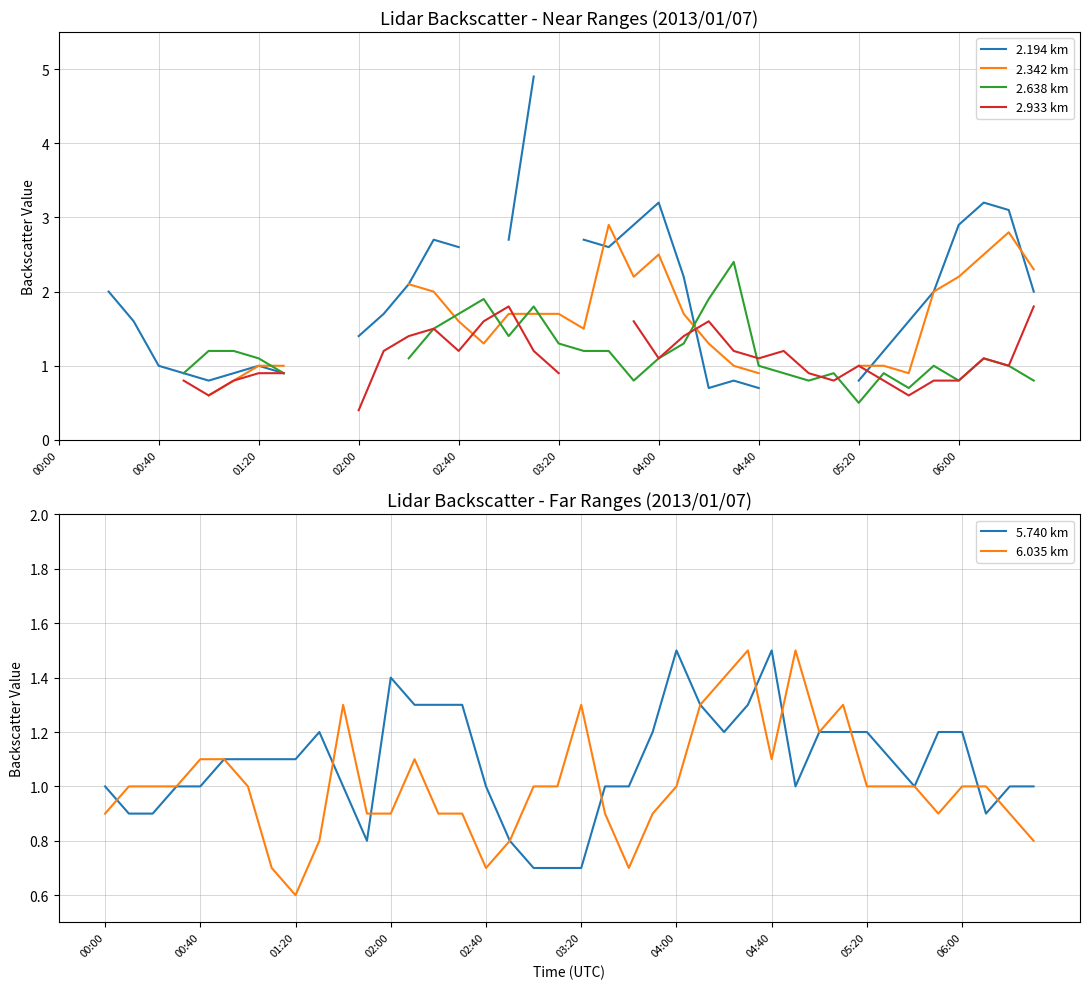

How many intersections are there between 5.740 km and 2.194 km?

2